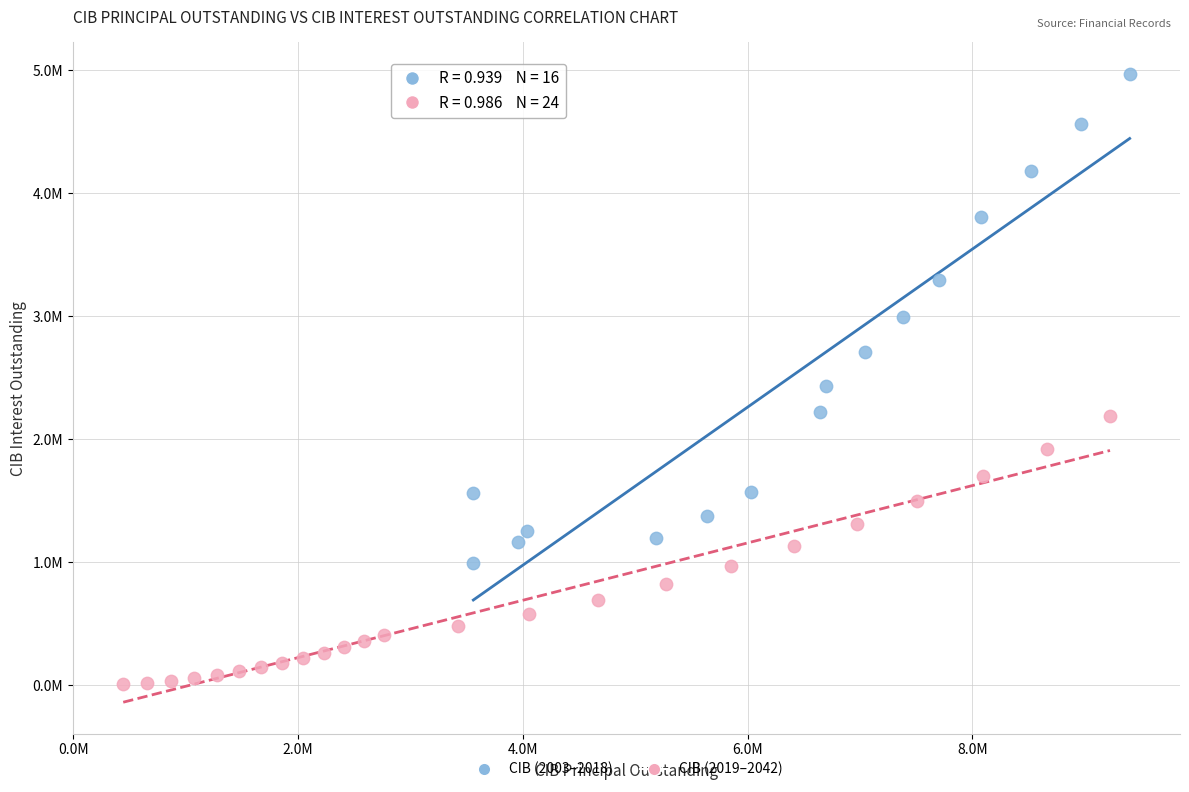

Which series reaches the minimum Y coordinate?

CIB (2019–2042)